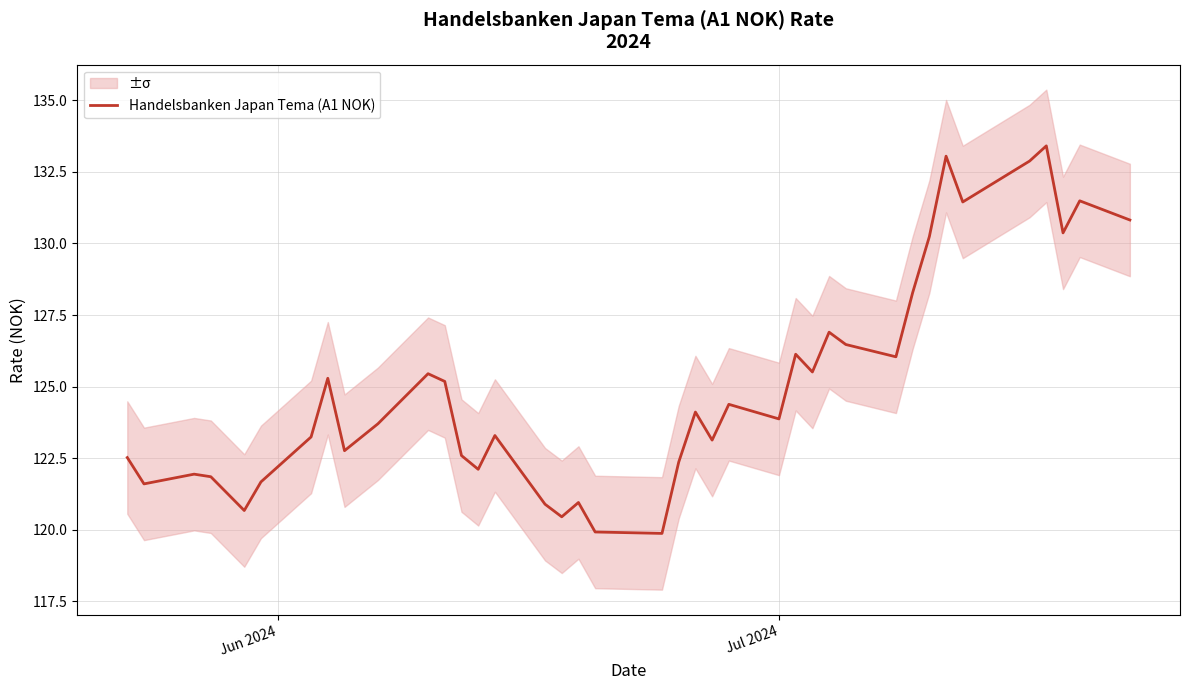

What is the lowest value of the Handelsbanken Japan Tema (A1 NOK) series?

119.9